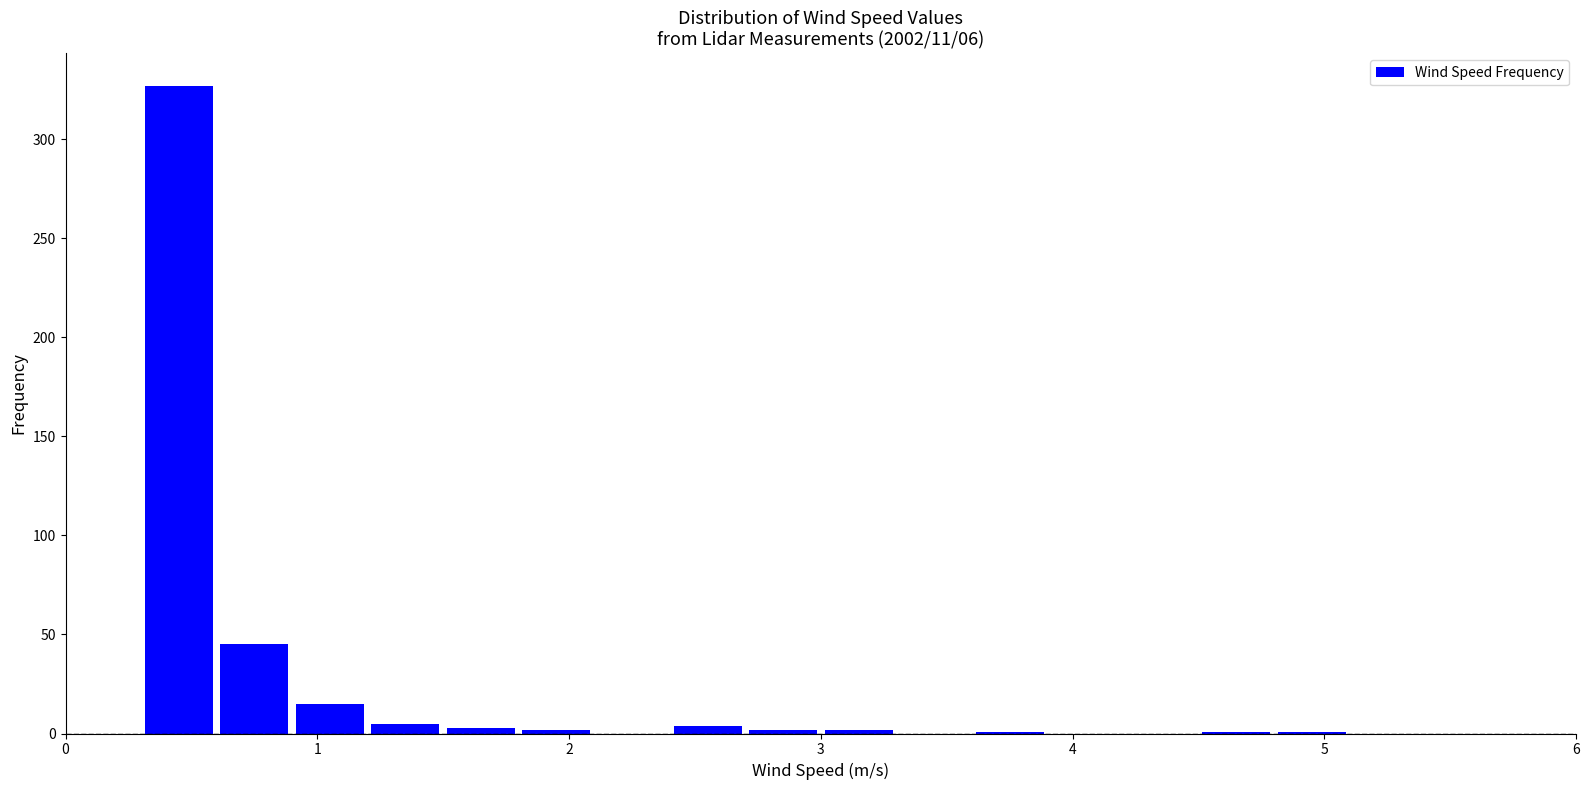

Around what value on the x-axis is the tallest bar? Give the approximate position of its centre, as read against the axis.

0.5